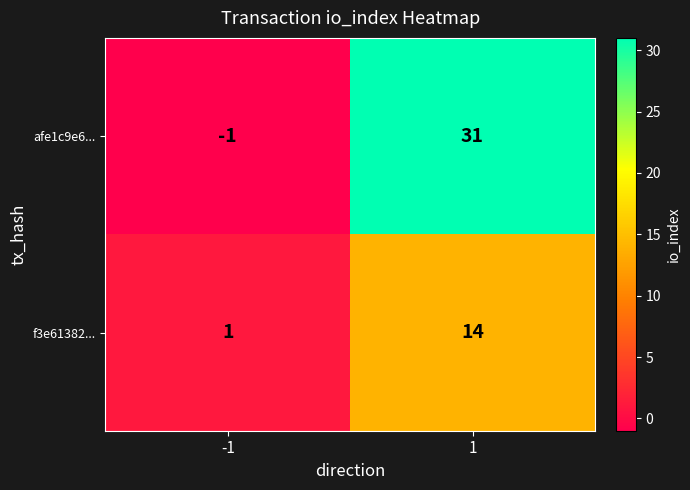

True or false: afe1c9e6... has a value of -2 at -1.

False